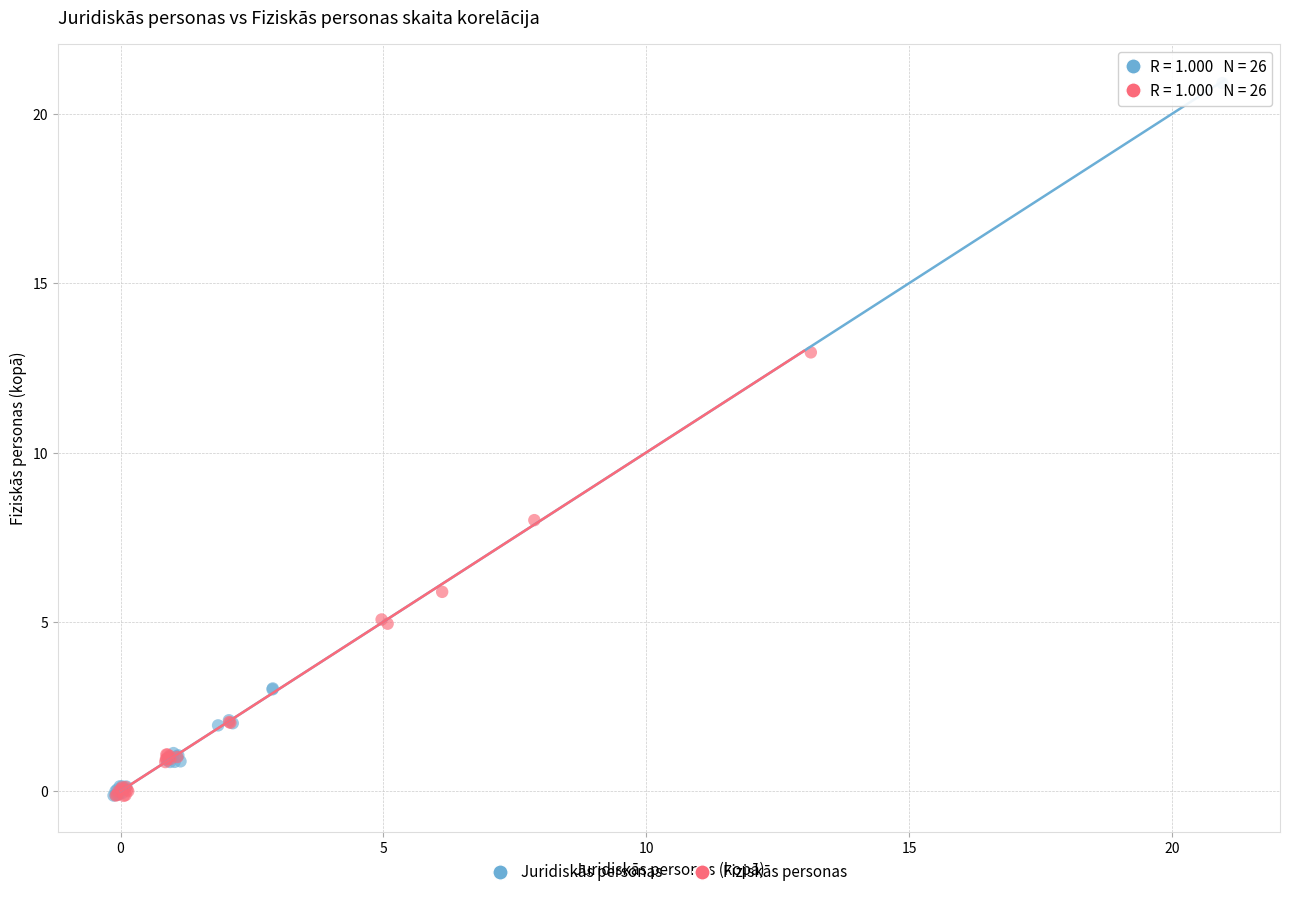

Which series contains the highest Y value?

Juridiskās personas